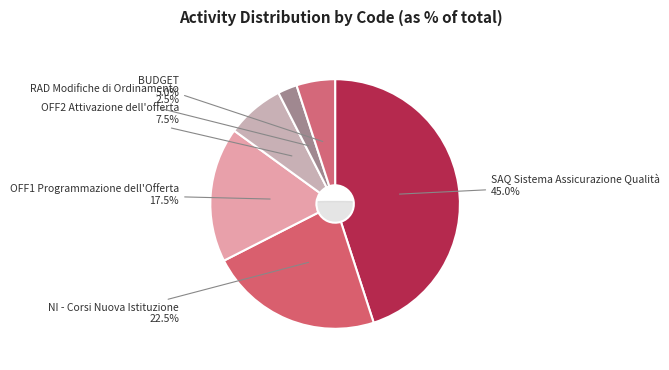

Do BUDGET and RAD Modifiche di Ordinamento together represent more than half of the pie?

No